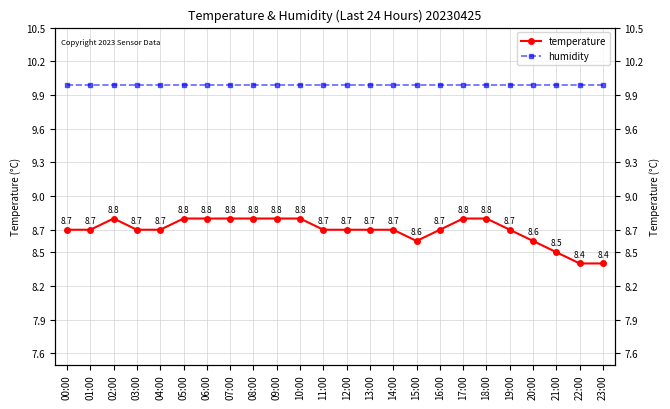

True or false: humidity and temperature intersect in this chart.

False